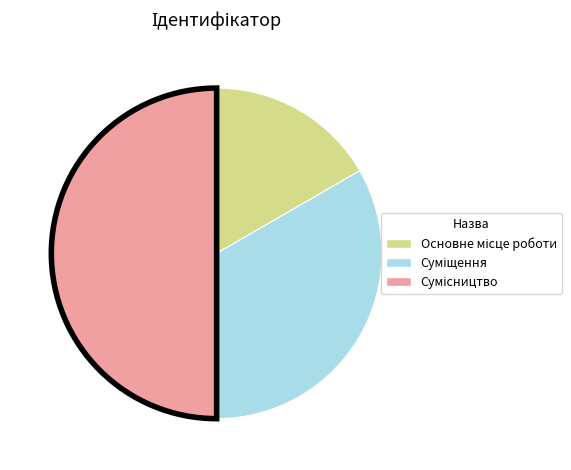

How many segments does this pie chart have?

3